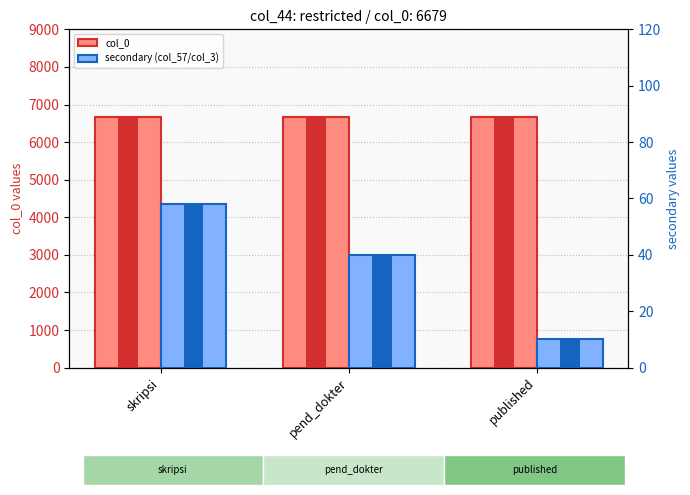

Between skripsi and pend_dokter, which is larger?

skripsi